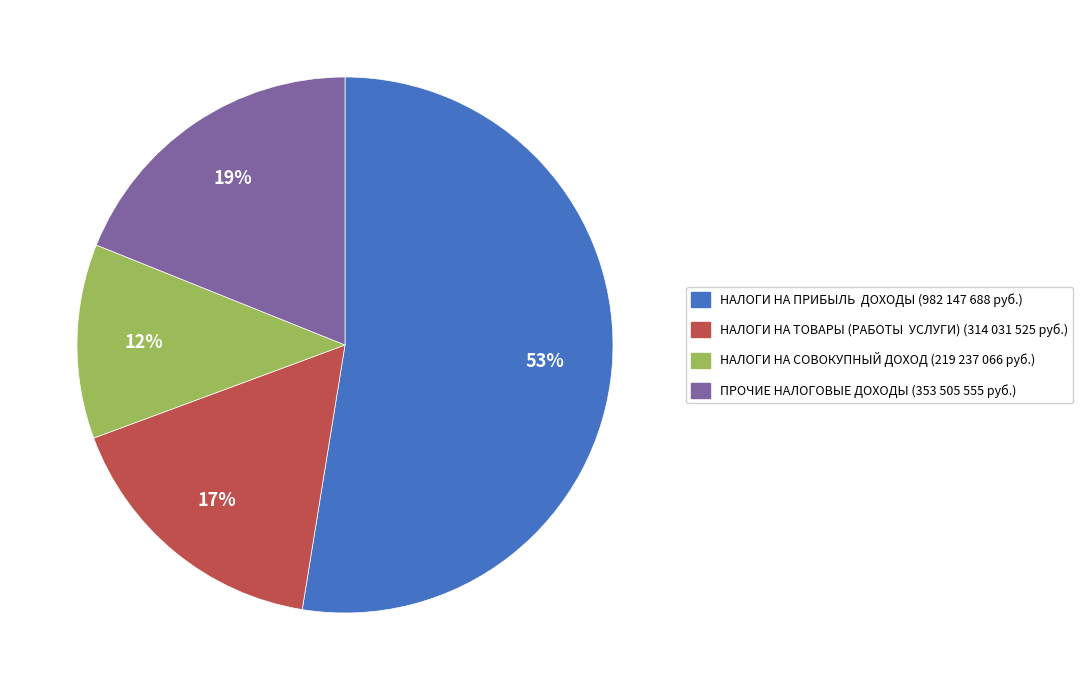

To the nearest percent, what is the difference between the largest and smallest slice percentages?

41%